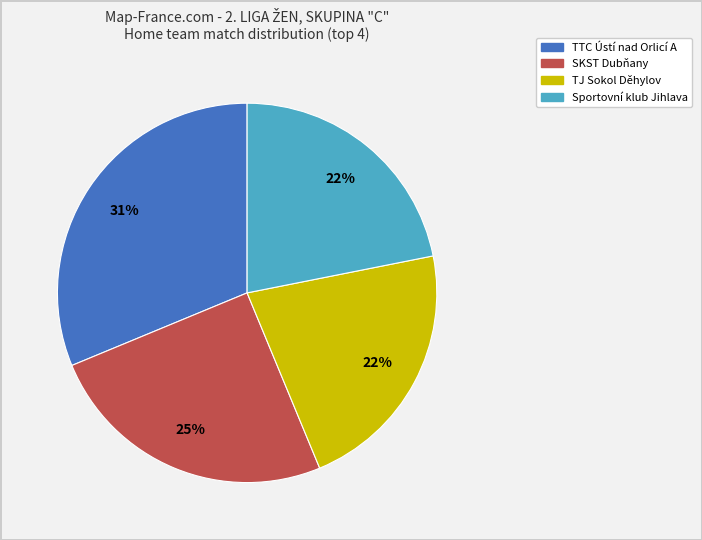

What is the ratio of the value at TTC Ústí nad Orlicí A to the value at TJ Sokol Děhylov?

1.4